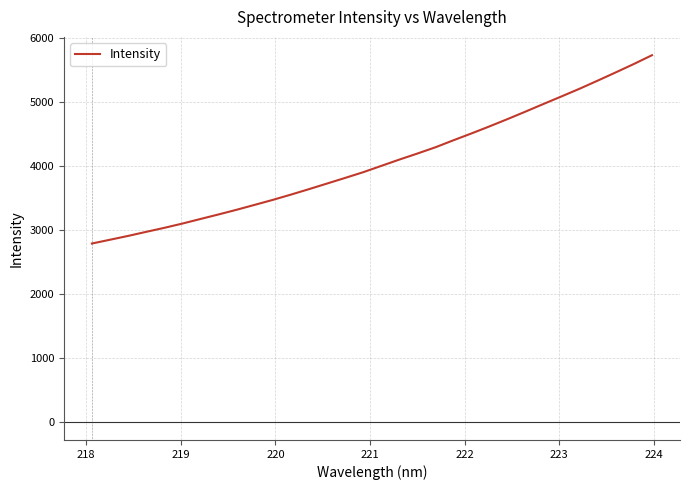

Count the number of data series in this chart.

1